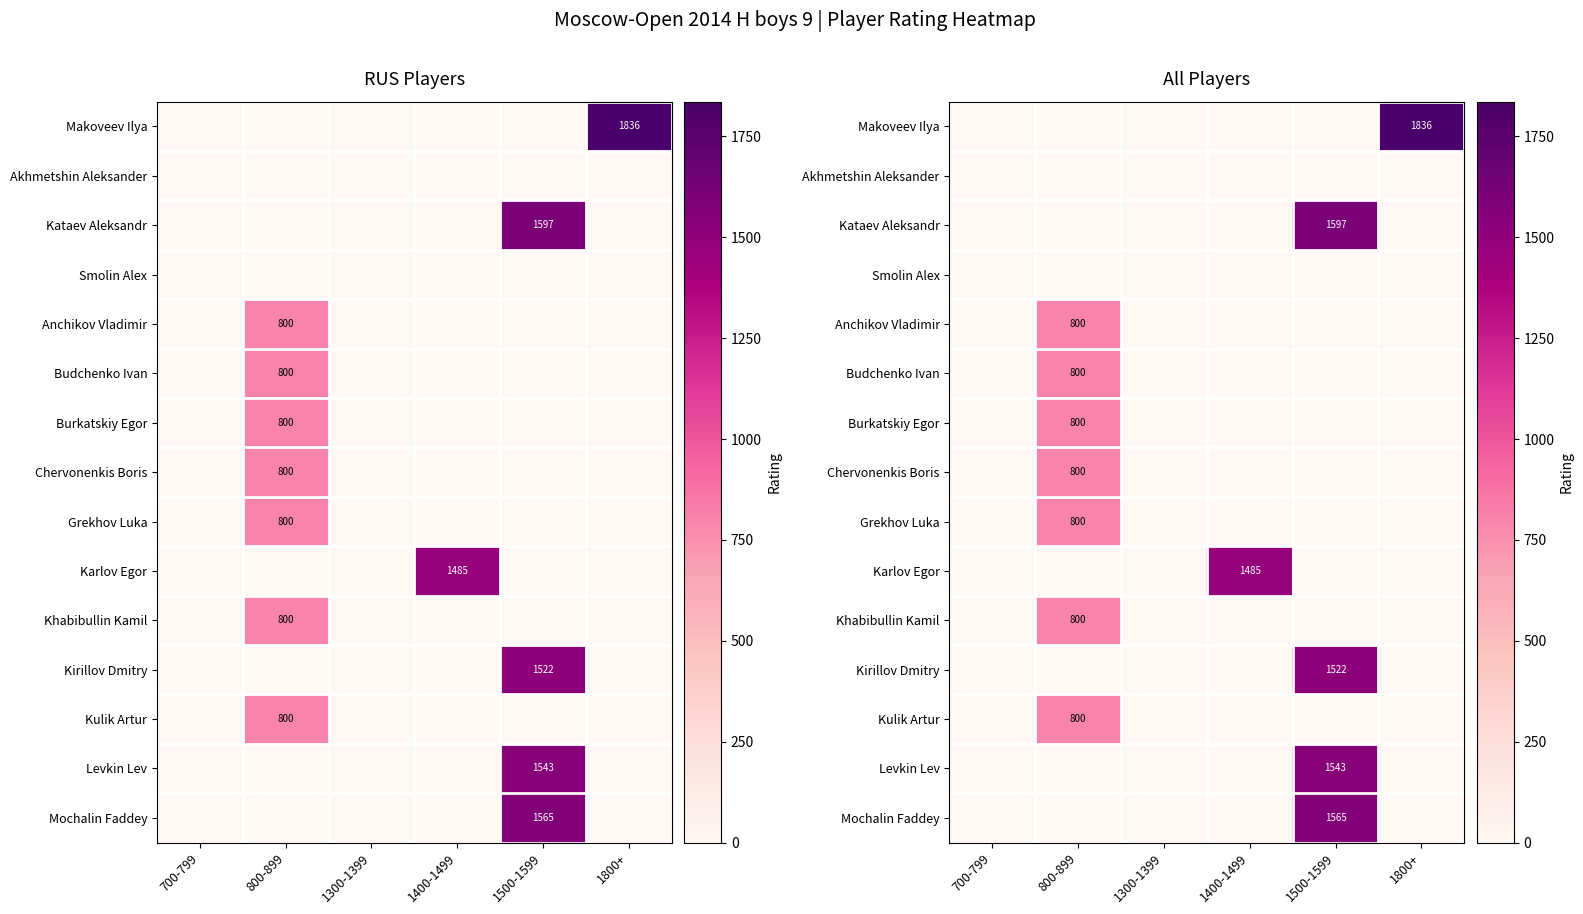

What is the greatest value displayed?

1836